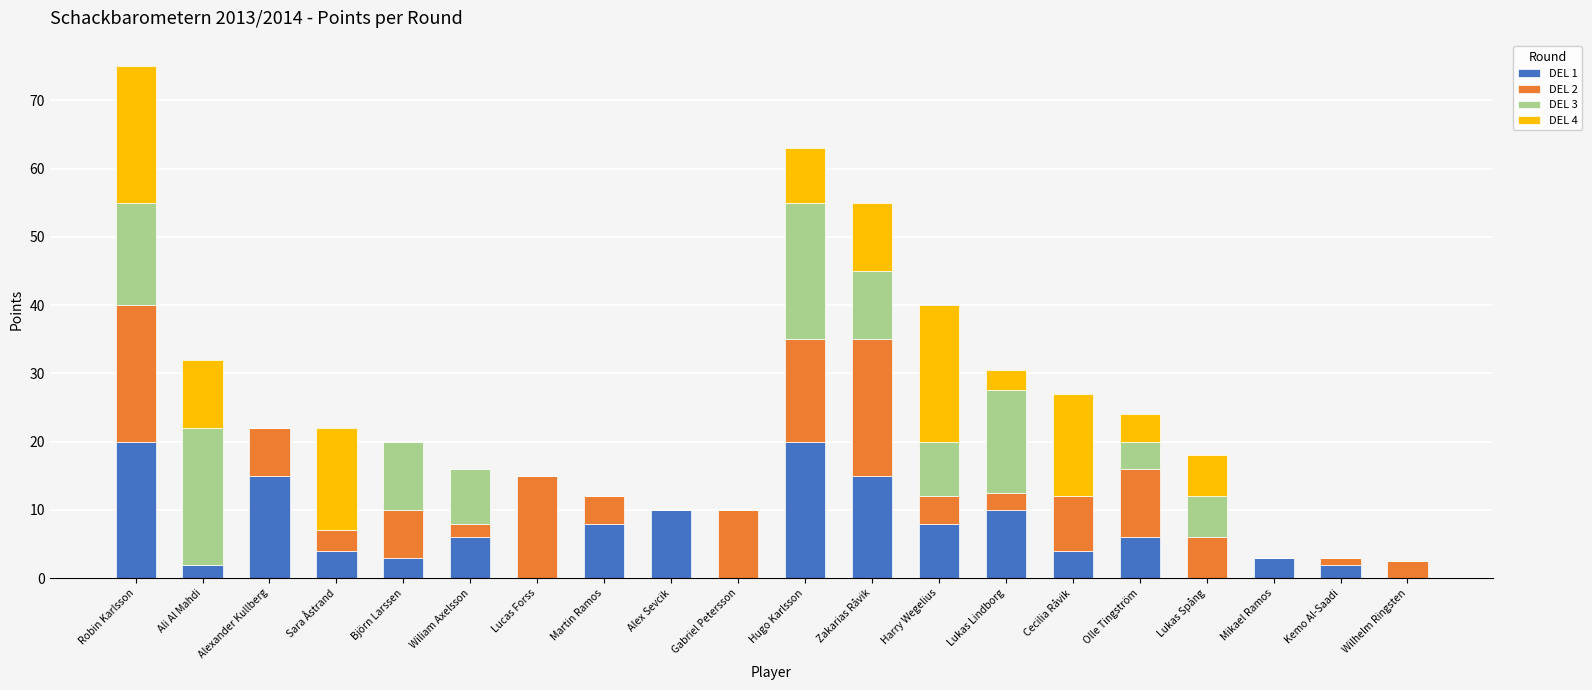

Count the number of categories in the chart.

20